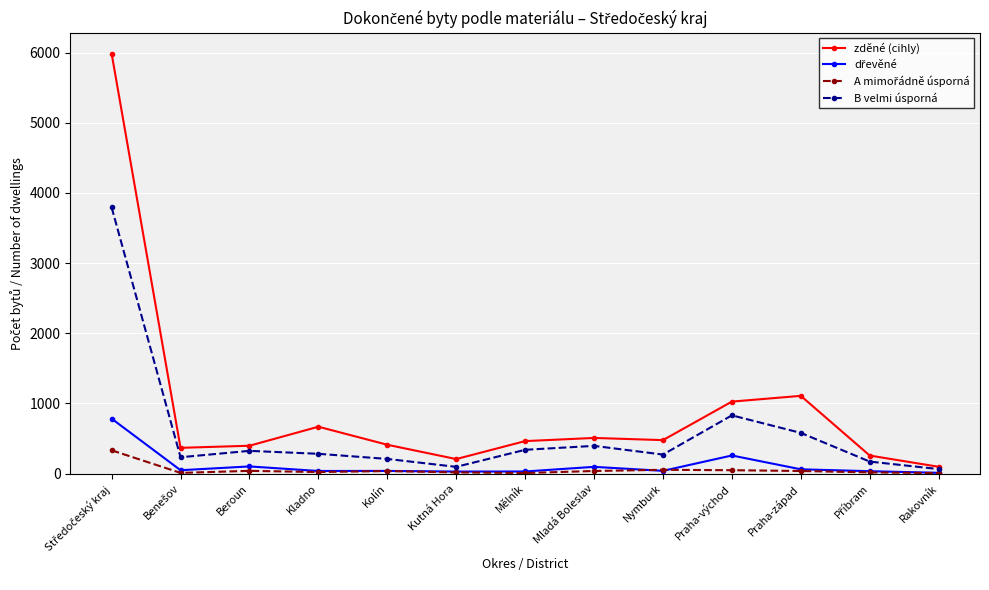

Does the chart display data point markers on the line(s)?

Yes